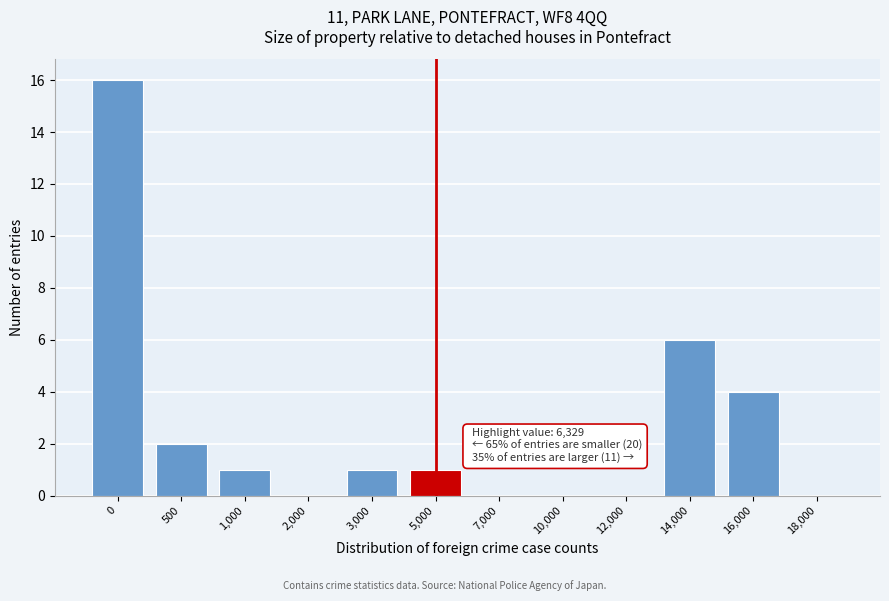

Reading left to right, extract all data points from this chart.

0=16	500=2	1,000=1	2,000=0	3,000=1	5,000=1	7,000=0	10,000=0	12,000=0	14,000=6	16,000=4	18,000=0